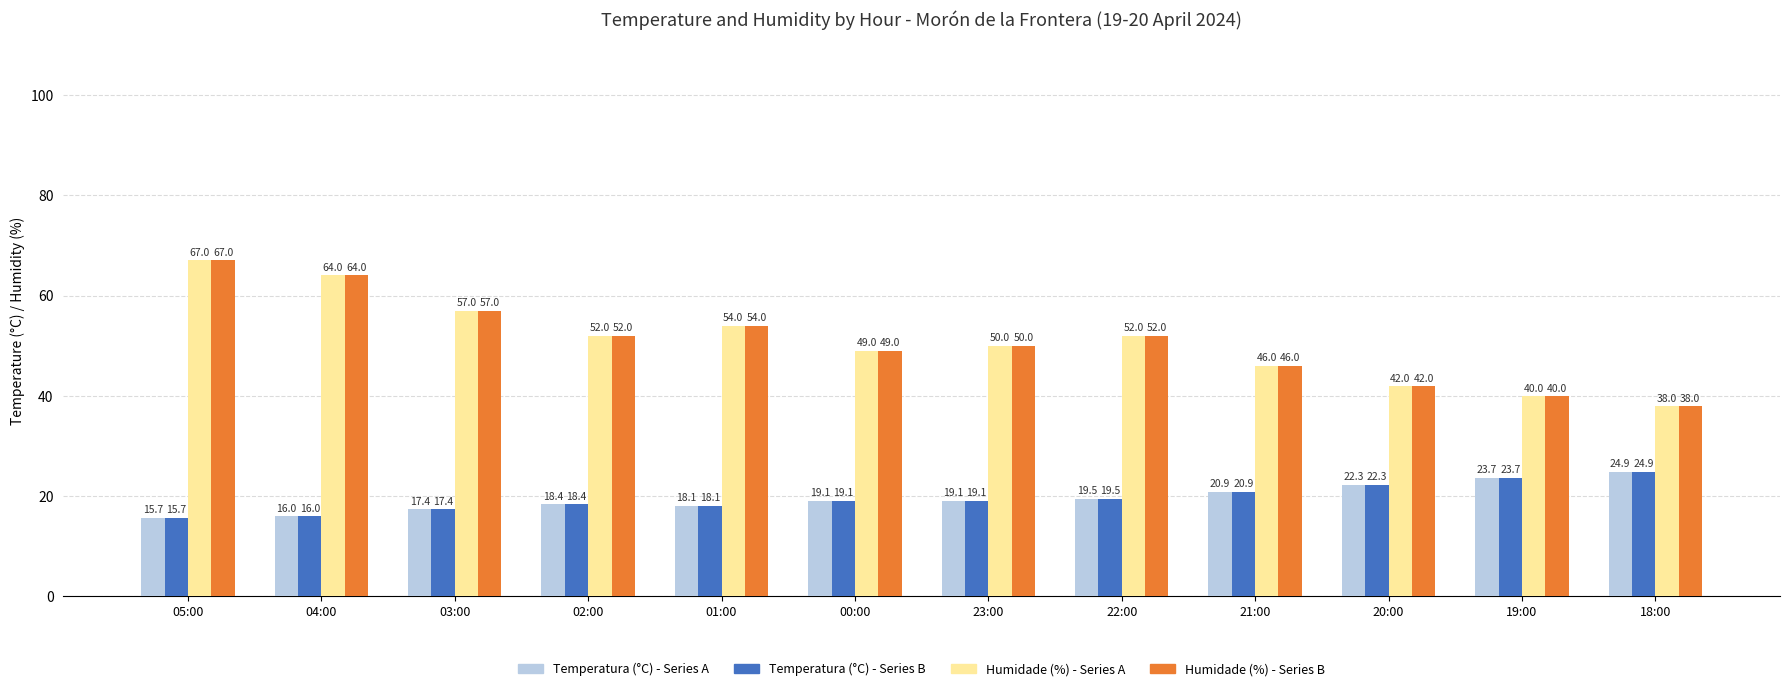

True or false: Temperatura (°C) - Series A has a value of 15.7 at 05:00.

True